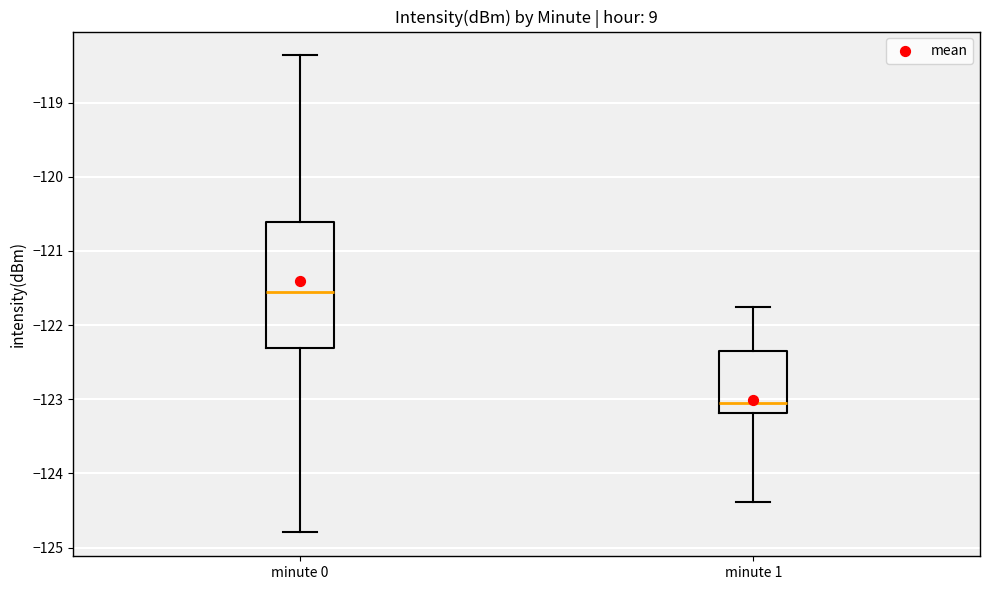

Which box has the highest median line?

minute 0